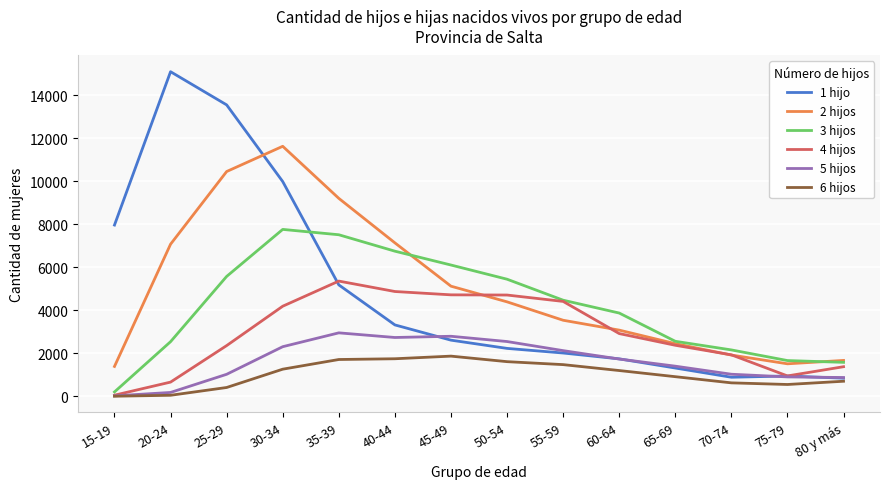

At which category is the sum across all series the highest?

30-34